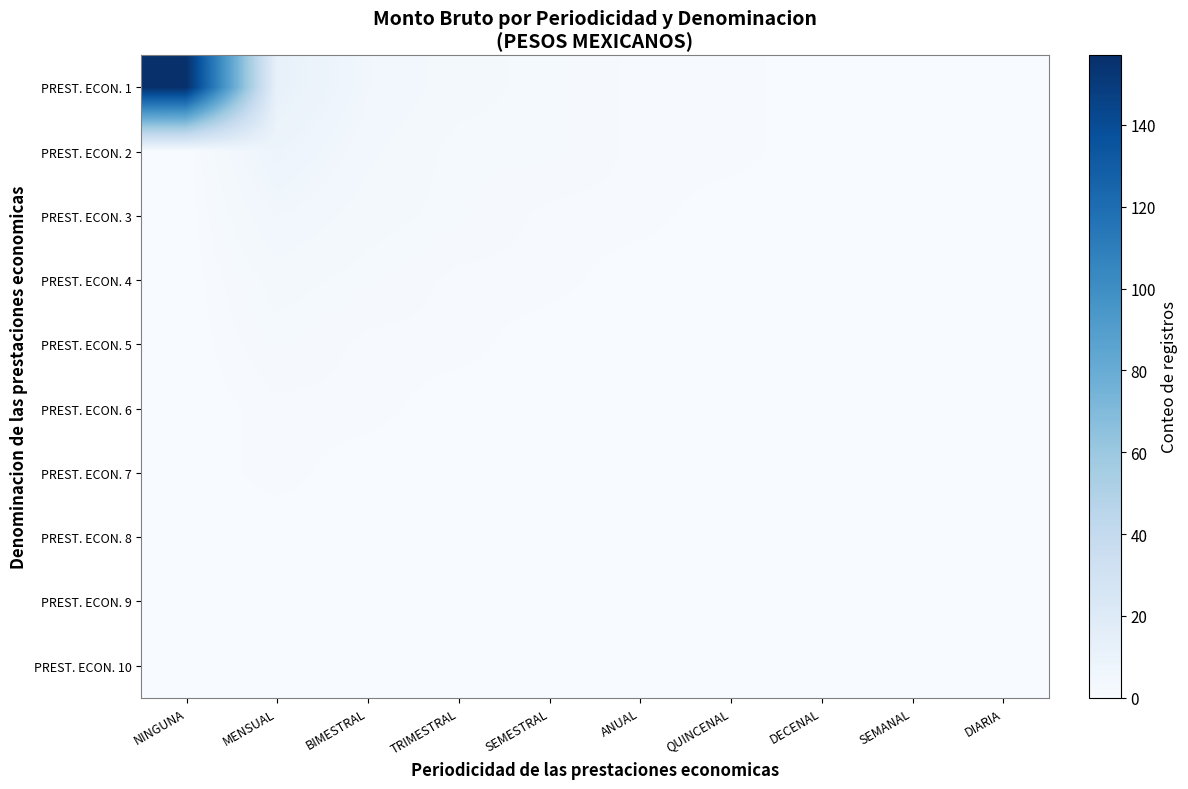

Reading right to left, list all the values displayed in this chart.

PREST. ECON. 1: DIARIA=0	SEMANAL=0	DECENAL=0	QUINCENAL=1	ANUAL=1	SEMESTRAL=2	TRIMESTRAL=3	BIMESTRAL=5	MENSUAL=12	NINGUNA=157
PREST. ECON. 2: DIARIA=0	SEMANAL=0	DECENAL=0	QUINCENAL=1	ANUAL=1	SEMESTRAL=2	TRIMESTRAL=2	BIMESTRAL=4	MENSUAL=8	NINGUNA=0
PREST. ECON. 3: DIARIA=0	SEMANAL=0	DECENAL=0	QUINCENAL=0	ANUAL=1	SEMESTRAL=1	TRIMESTRAL=2	BIMESTRAL=3	MENSUAL=5	NINGUNA=0
PREST. ECON. 4: DIARIA=0	SEMANAL=0	DECENAL=0	QUINCENAL=0	ANUAL=0	SEMESTRAL=1	TRIMESTRAL=1	BIMESTRAL=2	MENSUAL=3	NINGUNA=0
PREST. ECON. 5: DIARIA=0	SEMANAL=0	DECENAL=0	QUINCENAL=0	ANUAL=0	SEMESTRAL=0	TRIMESTRAL=1	BIMESTRAL=1	MENSUAL=2	NINGUNA=0
PREST. ECON. 6: DIARIA=0	SEMANAL=0	DECENAL=0	QUINCENAL=0	ANUAL=0	SEMESTRAL=0	TRIMESTRAL=0	BIMESTRAL=1	MENSUAL=1	NINGUNA=0
PREST. ECON. 7: DIARIA=0	SEMANAL=0	DECENAL=0	QUINCENAL=0	ANUAL=0	SEMESTRAL=0	TRIMESTRAL=0	BIMESTRAL=0	MENSUAL=1	NINGUNA=0
PREST. ECON. 8: DIARIA=0	SEMANAL=0	DECENAL=0	QUINCENAL=0	ANUAL=0	SEMESTRAL=0	TRIMESTRAL=0	BIMESTRAL=0	MENSUAL=0	NINGUNA=0
PREST. ECON. 9: DIARIA=0	SEMANAL=0	DECENAL=0	QUINCENAL=0	ANUAL=0	SEMESTRAL=0	TRIMESTRAL=0	BIMESTRAL=0	MENSUAL=0	NINGUNA=0
PREST. ECON. 10: DIARIA=0	SEMANAL=0	DECENAL=0	QUINCENAL=0	ANUAL=0	SEMESTRAL=0	TRIMESTRAL=0	BIMESTRAL=0	MENSUAL=0	NINGUNA=0